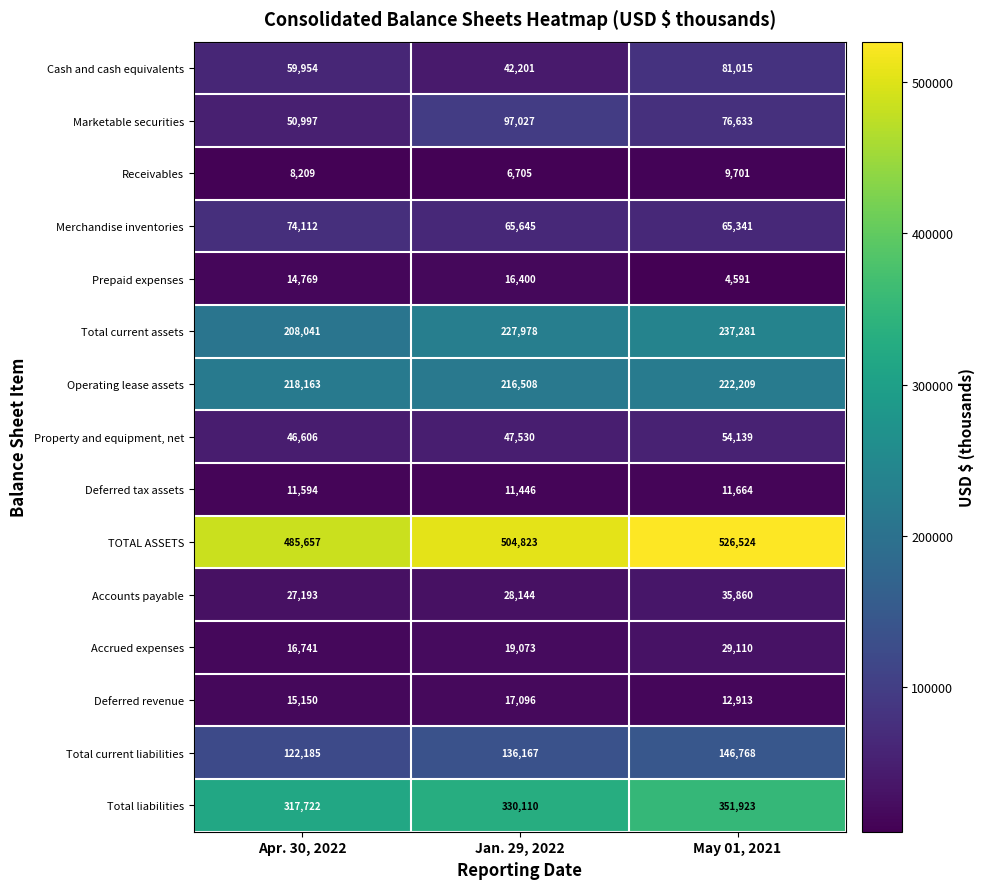

At Apr. 30, 2022, list the series in order from largest to smallest.

TOTAL ASSETS, Total liabilities, Operating lease assets, Total current assets, Total current liabilities, Merchandise inventories, Cash and cash equivalents, Marketable securities, Property and equipment, net, Accounts payable, Accrued expenses, Deferred revenue, Prepaid expenses, Deferred tax assets, Receivables